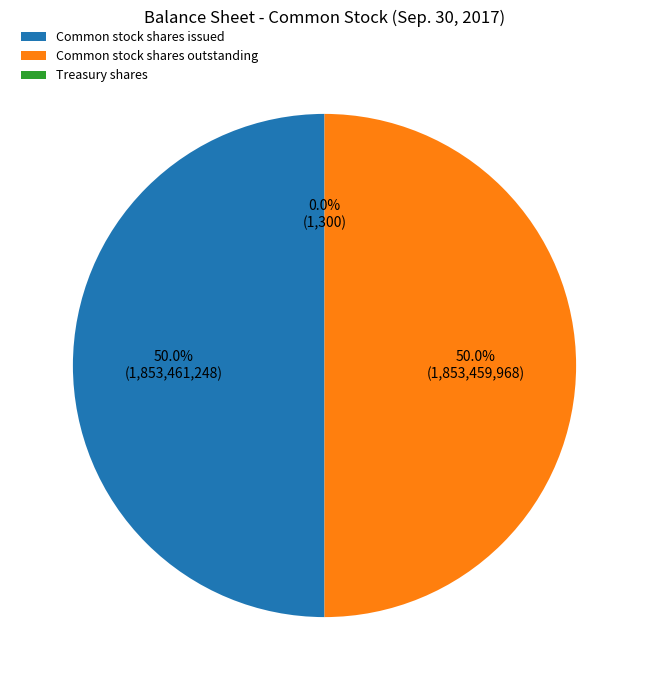

What portion of the pie excludes Common stock shares issued?

50.0%